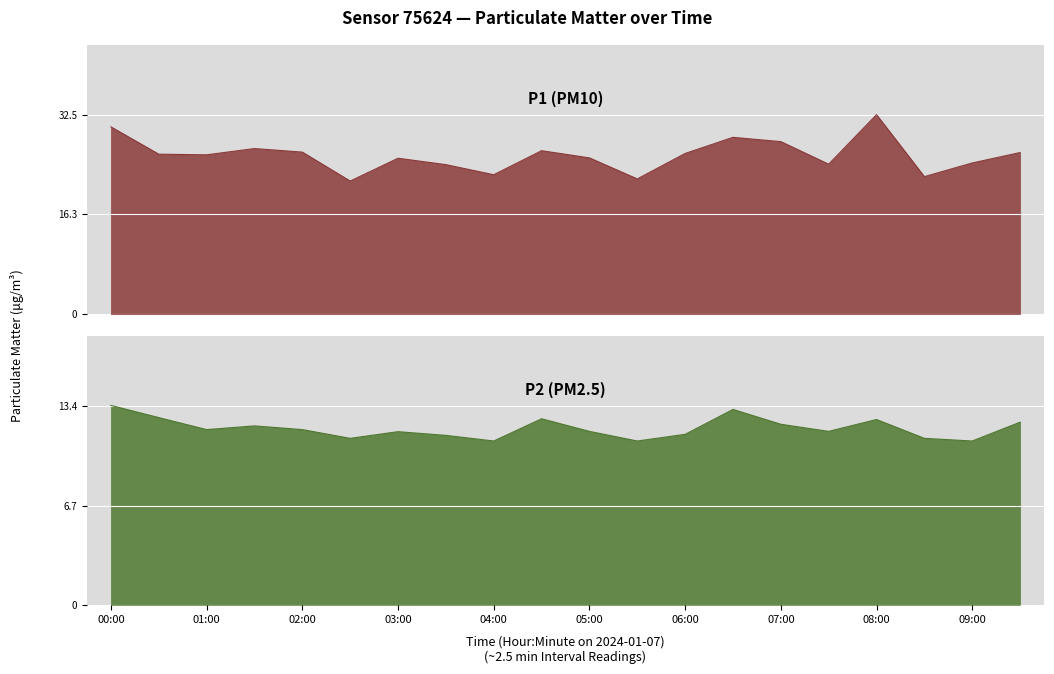

Is the value of P2 at 07:00 greater than the value of P1 at 04:00?

No